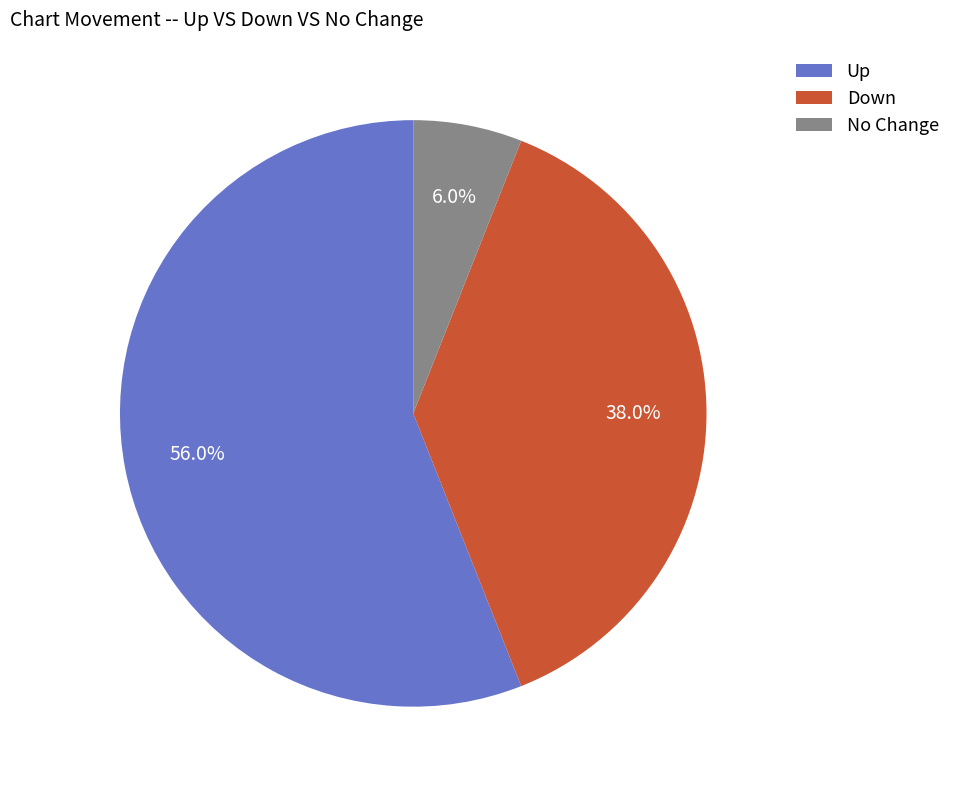

Approximately how many times larger is the value at Down compared to Up?

0.7